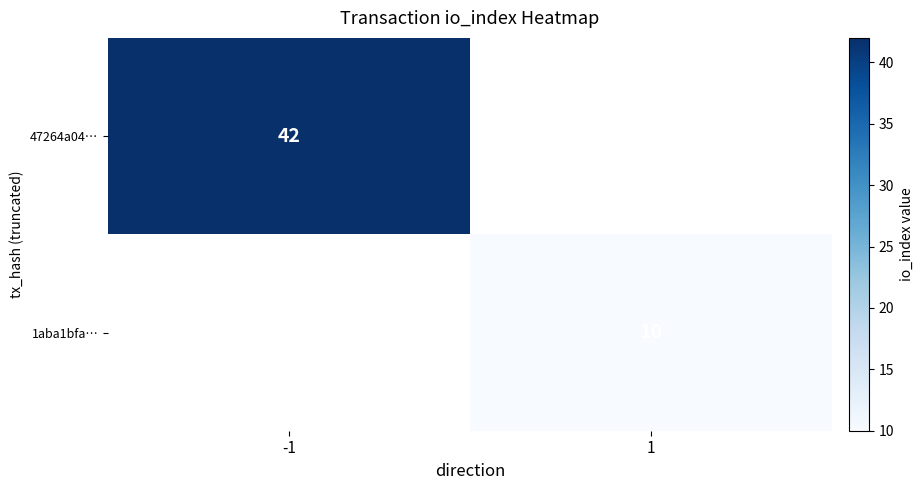

The 47264a04… series shows 68 at -1. True or false?

False